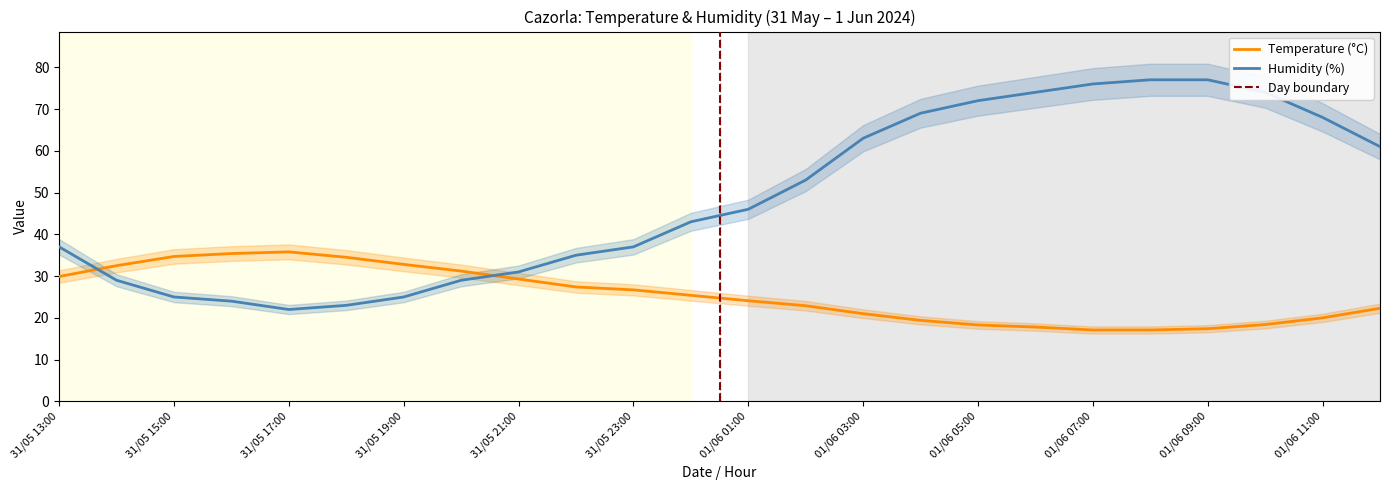

Which series ends up on top after the final intersection of Temperature (°C) and Humidity (%)?

Humidity (%)